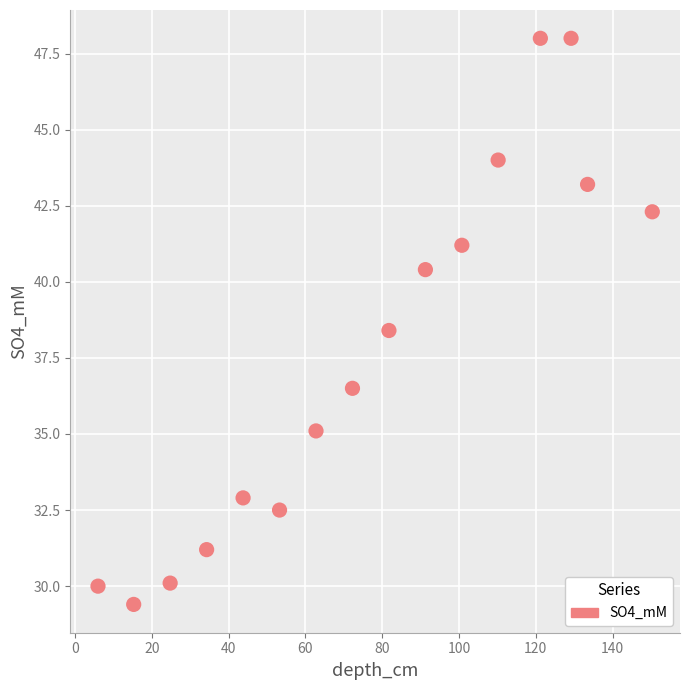

What Y value in the scatter plot is closest to 38?

38.4